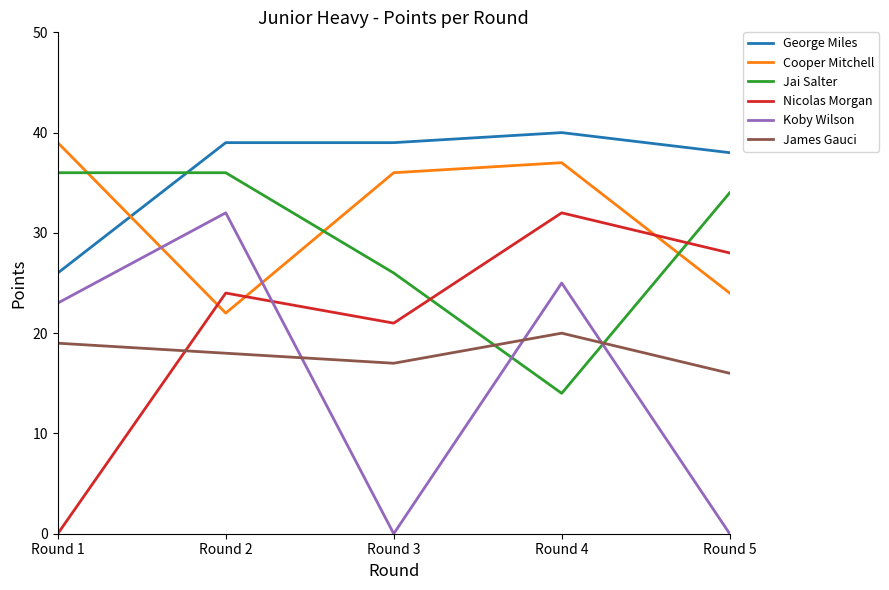

What is the sum of all George Miles values?

182